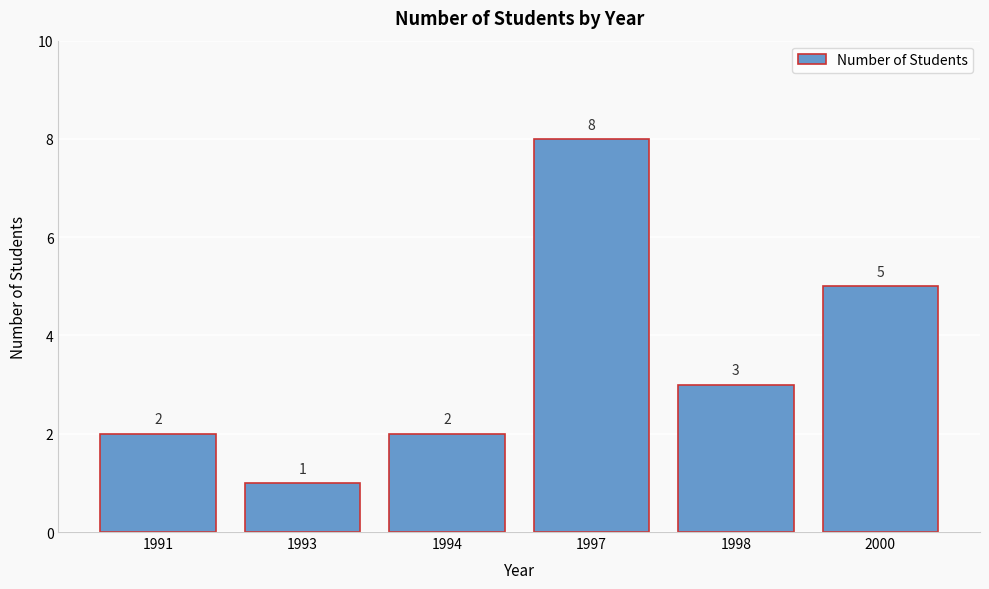

Reading left to right, extract all data points from this chart.

1991=2	1993=1	1994=2	1997=8	1998=3	2000=5